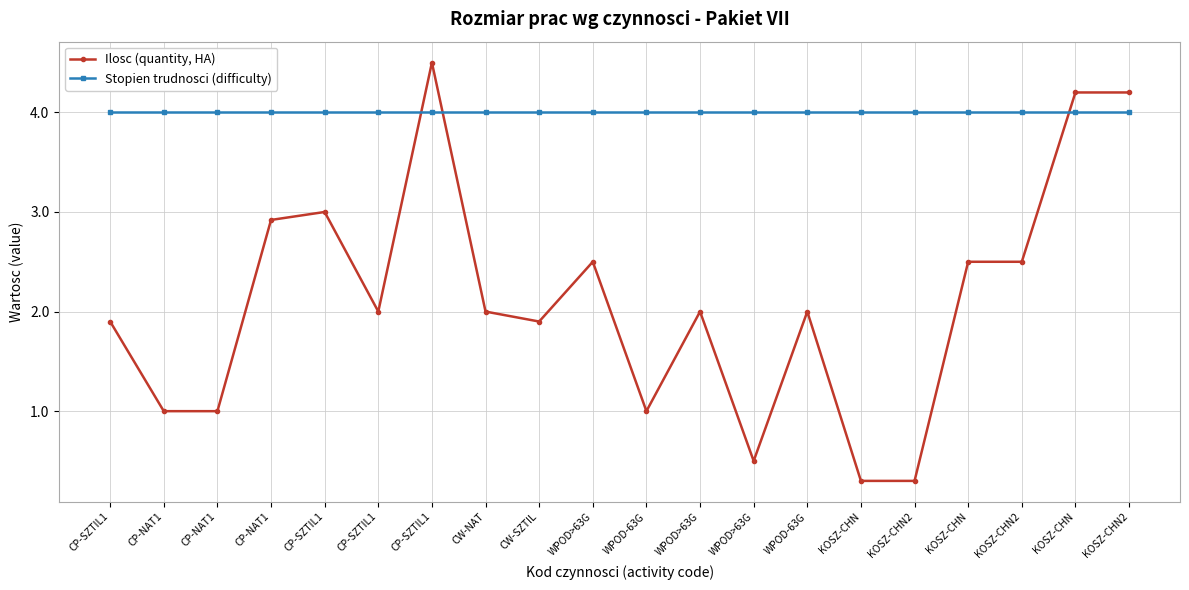

How many categories are shown in the chart?

20